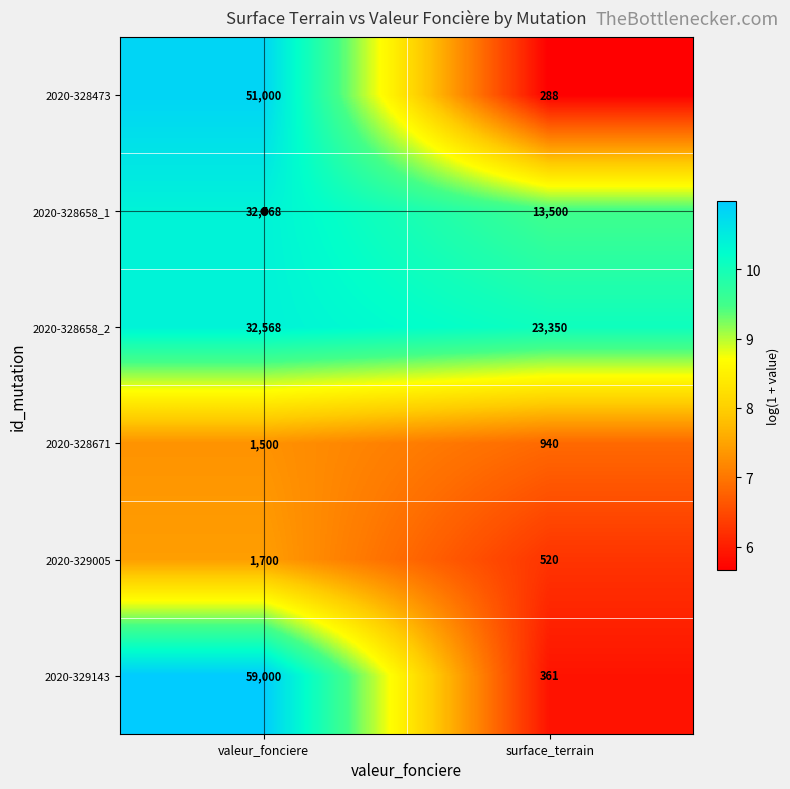

Rank the series at surface_terrain from highest to lowest value.

2020-328658_2, 2020-328658_1, 2020-328671, 2020-329005, 2020-329143, 2020-328473